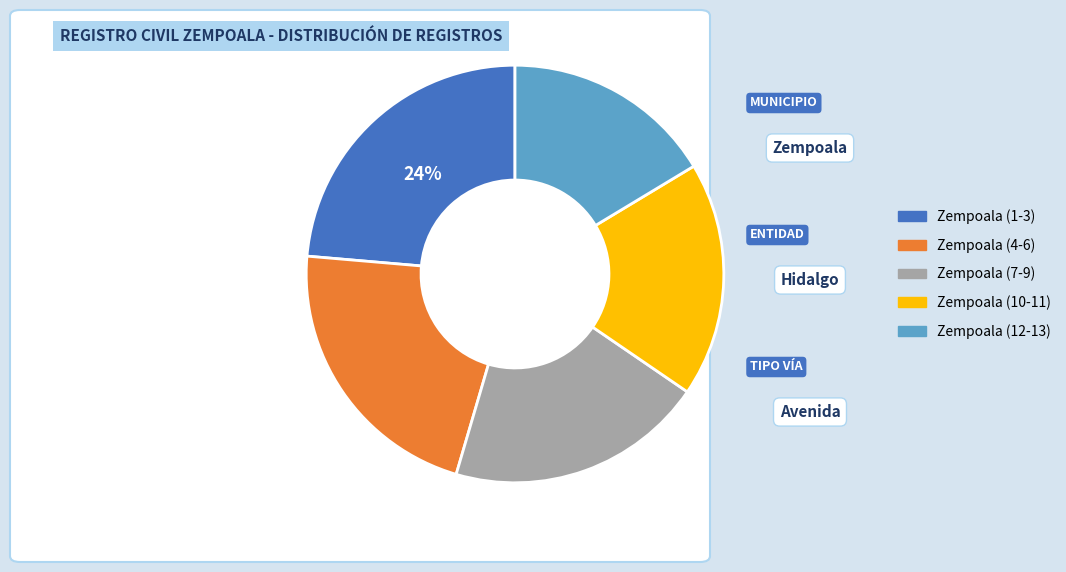

What is the ratio of the value at Zempoala (7-9) to the value at Zempoala (10-11)?

1.1